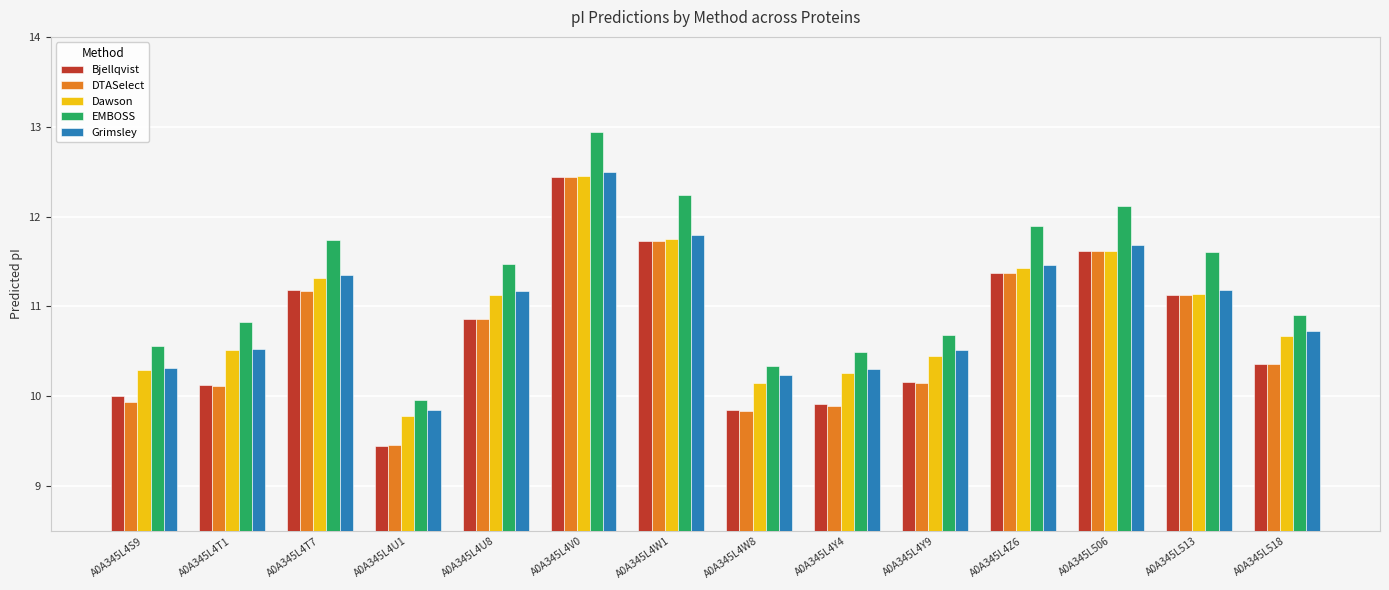

At which category is the sum across all series the highest?

A0A345L4V0